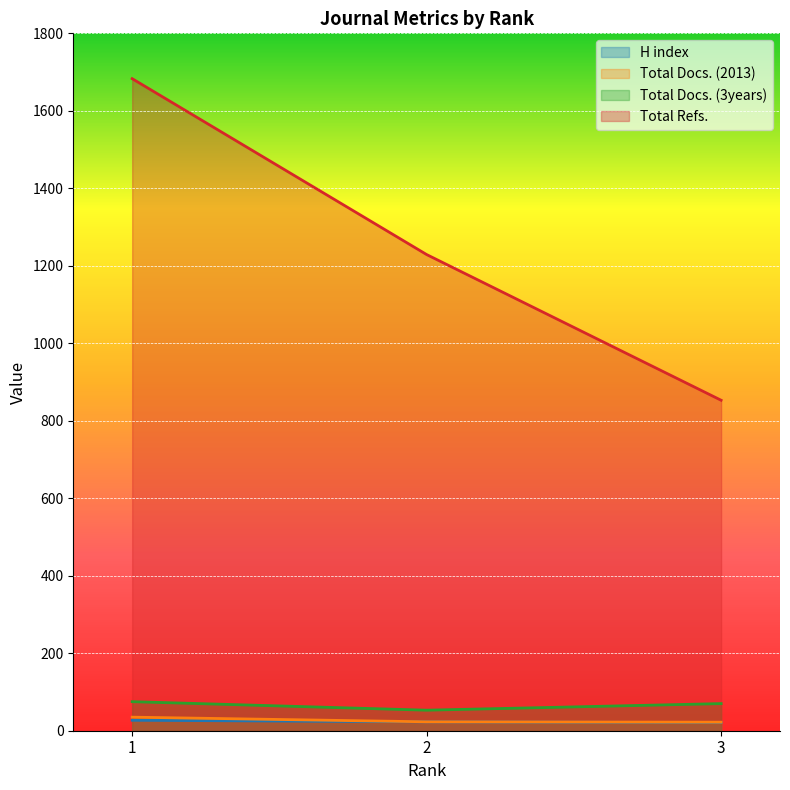

Reading left to right, transcribe all the data shown in this chart.

H index: 1=27	2=23	3=21
Total Docs. (2013): 1=35	2=23	3=22
Total Docs. (3years): 1=75	2=53	3=70
Total Refs.: 1=1683	2=1229	3=853